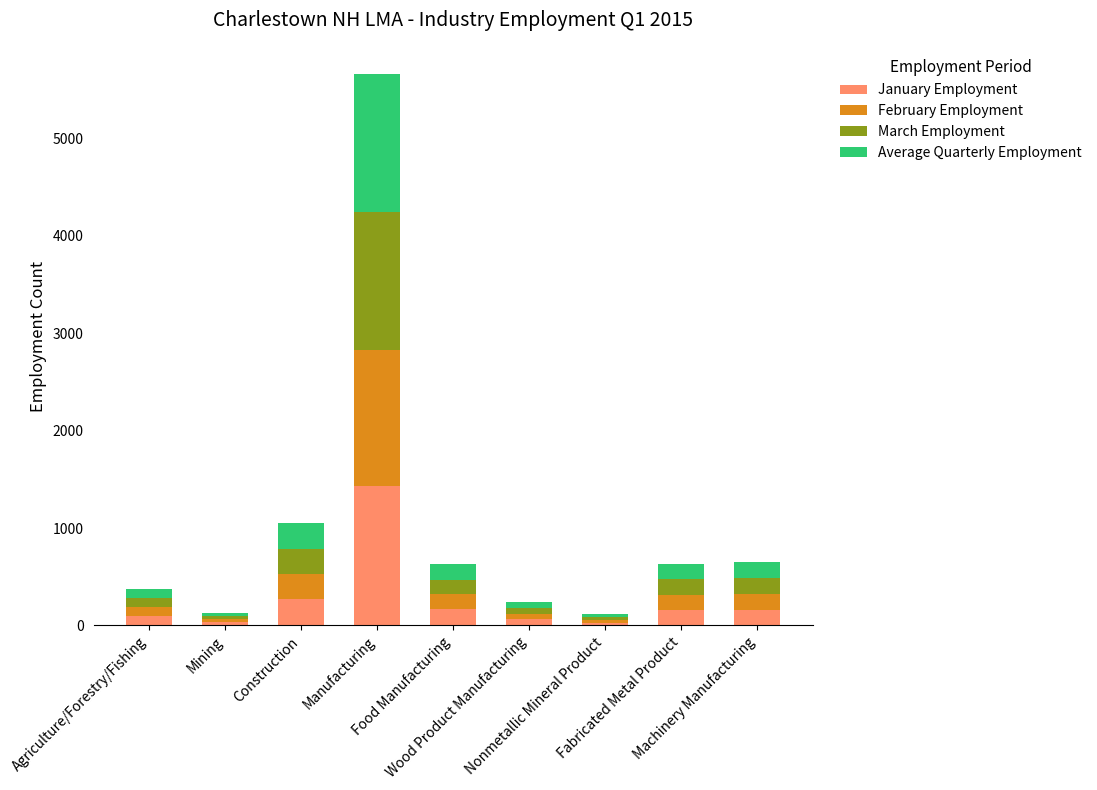

What is the average value of the January Employment series?

268